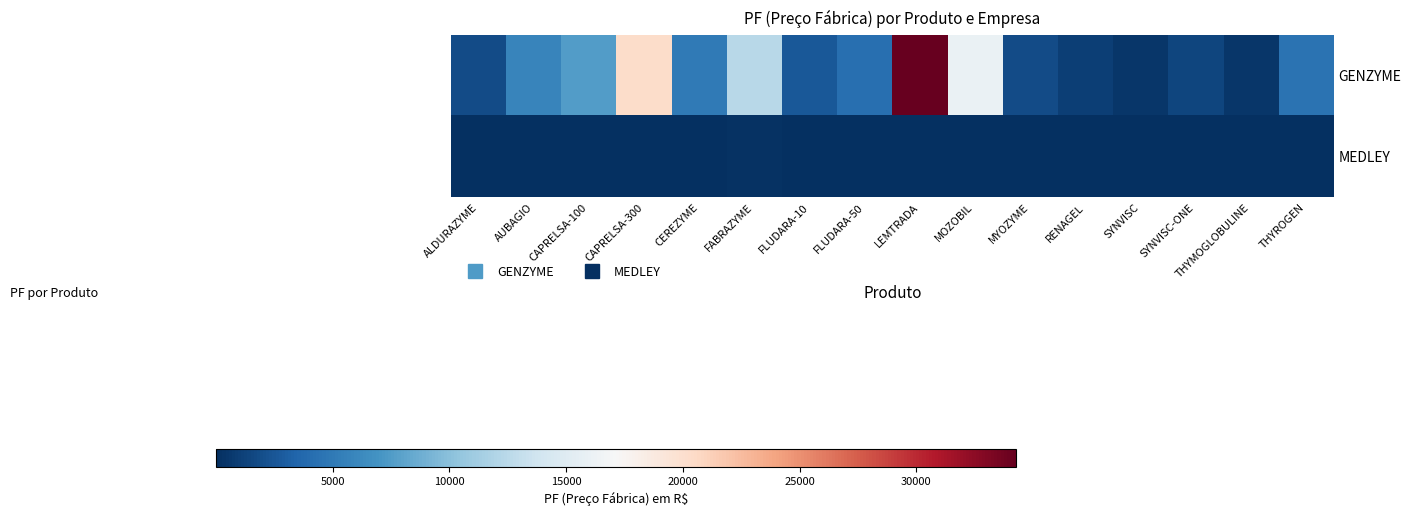

Reading left to right, transcribe all the data shown in this chart.

GENZYME: ALDURAZYME=1769.0	AUBAGIO=5770.8	CAPRELSA-100=7625.3	CAPRELSA-300=20253.2	CEREZYME=5049.4	FABRAZYME=12398.3	FLUDARA-10=2625.7	FLUDARA-50=4282.0	LEMTRADA=34281.4	MOZOBIL=16045.8	MYOZYME=1868.1	RENAGEL=955.0	SYNVISC=489.4	SYNVISC-ONE=1468.3	THYMOGLOBULINE=536.1	THYROGEN=4445.8
MEDLEY: ALDURAZYME=15.2	AUBAGIO=19.0	CAPRELSA-100=32.4	CAPRELSA-300=18.2	CEREZYME=79.5	FABRAZYME=151.6	FLUDARA-10=7.3	FLUDARA-50=14.7	LEMTRADA=39.3	MOZOBIL=26.2	MYOZYME=33.4	RENAGEL=91.1	SYNVISC=5.8	SYNVISC-ONE=15.2	THYMOGLOBULINE=19.0	THYROGEN=32.4